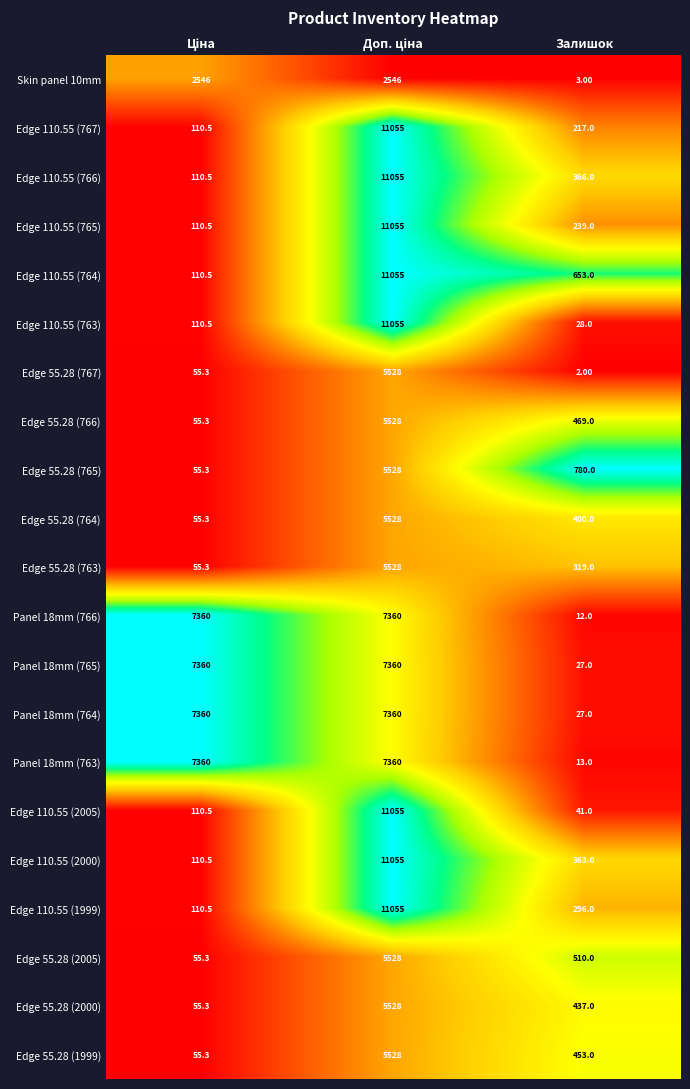

Where is Edge 110.55 (1999) nearest to the value 5582?

Залишок